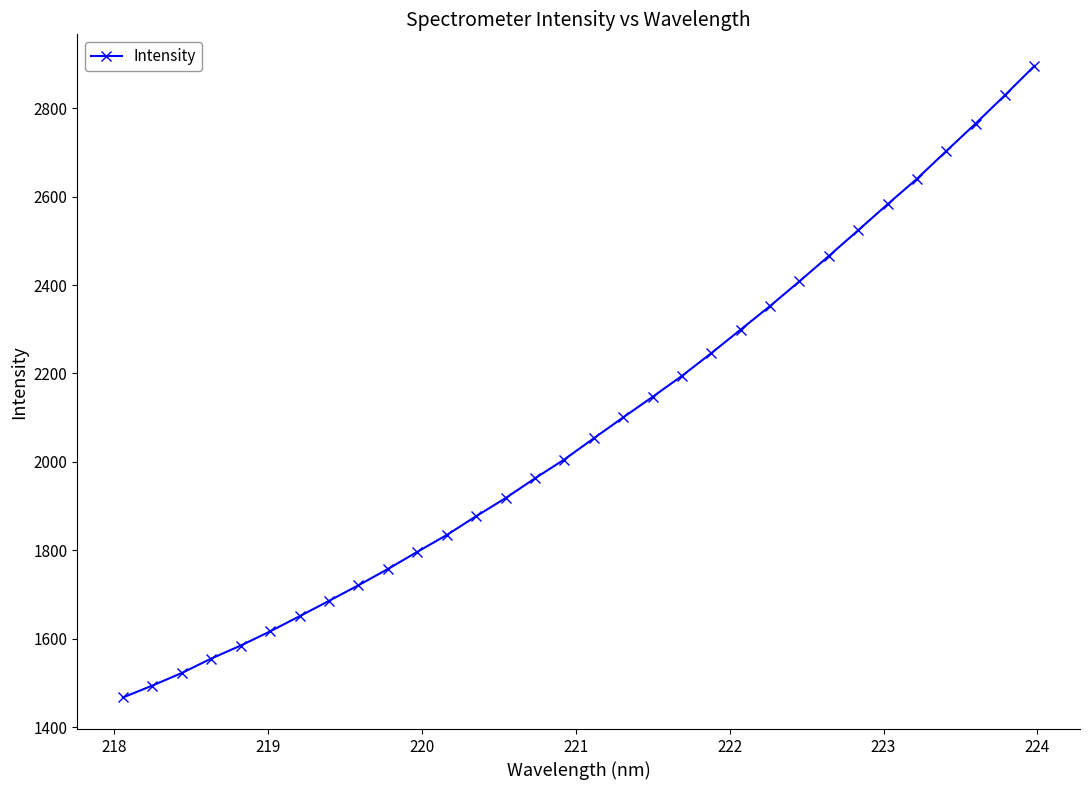

What is the minimum value shown in the chart?

1467.2